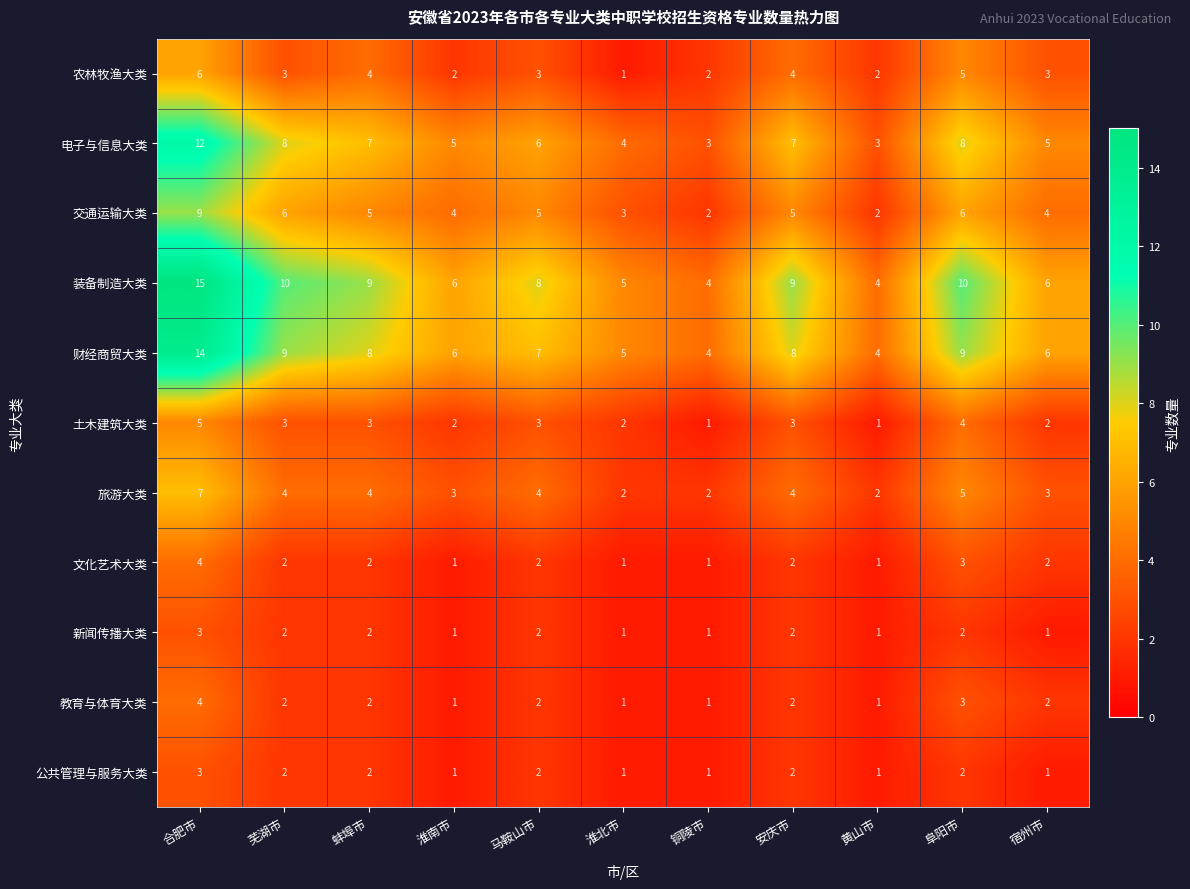

What is the difference between the second highest and minimum values in the 土木建筑大类 series?

3